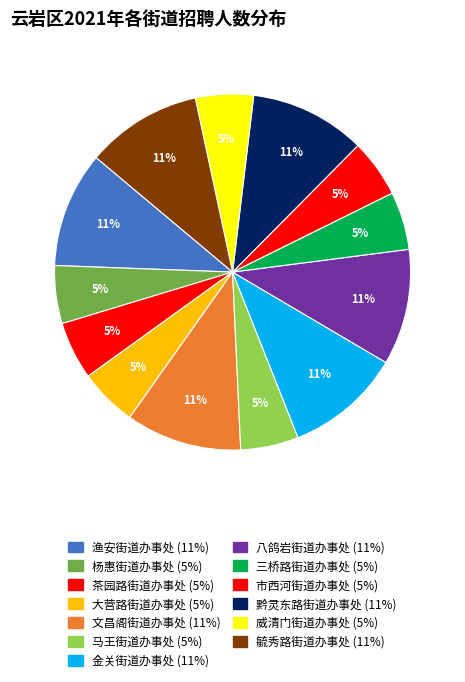

Count the number of slices in the pie.

13